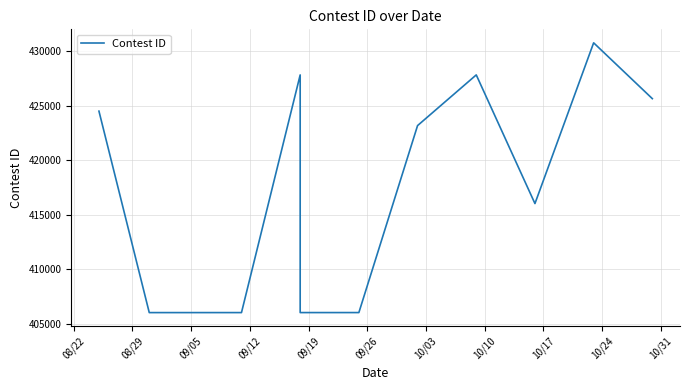

What is the sum of the values at 10/24 and 09/05?

836790